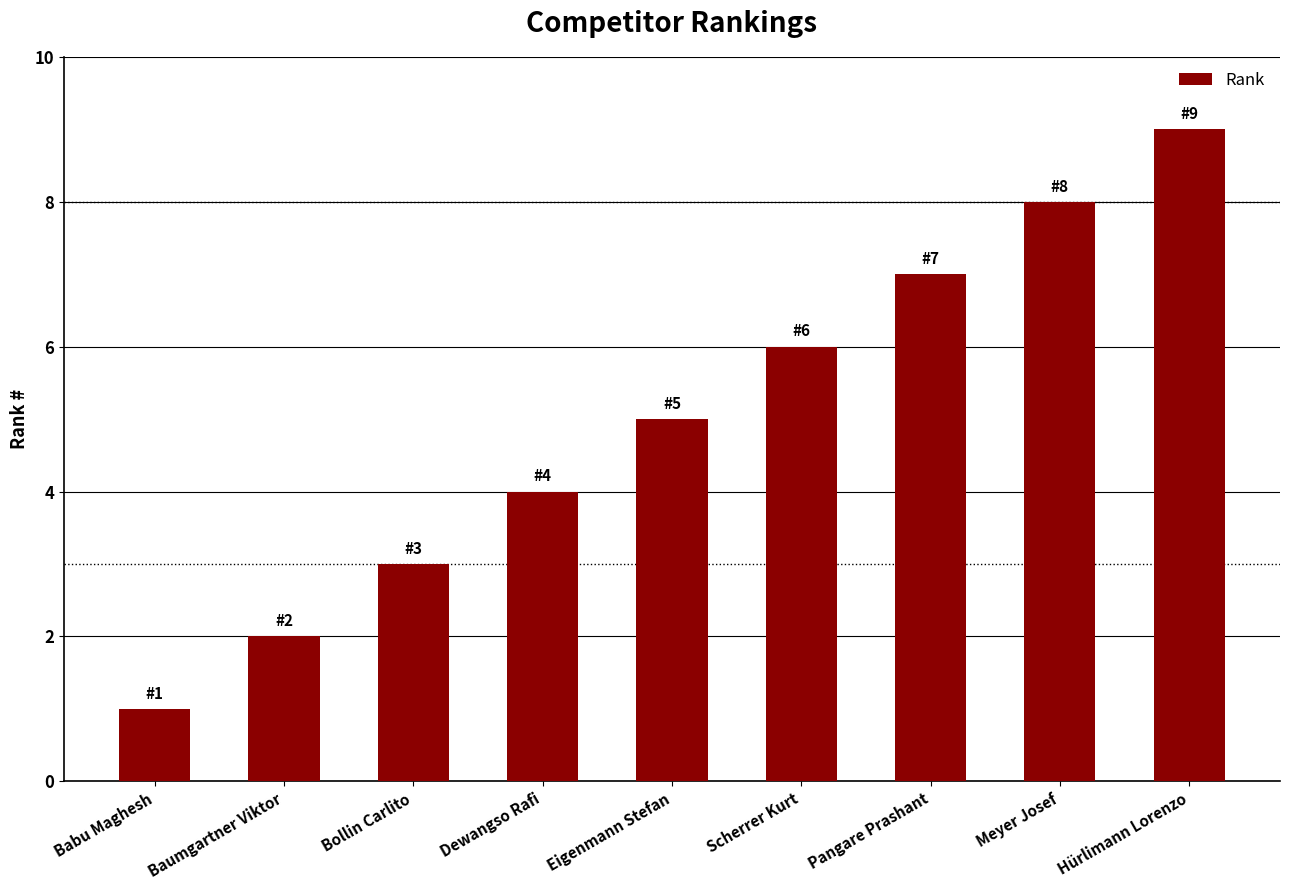

Which label corresponds to the smallest value in the chart?

Babu Maghesh